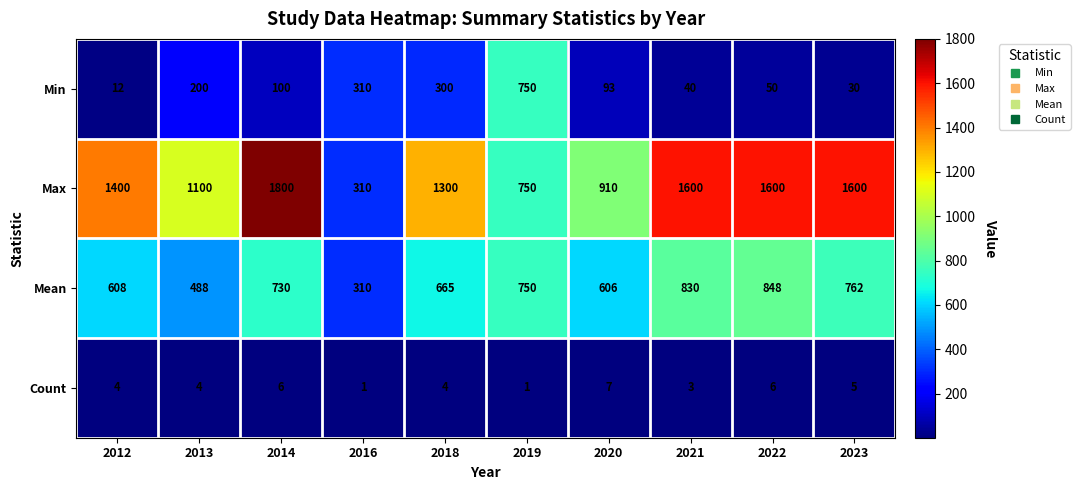

What is the spread (max minus min) of values at 2019?

749